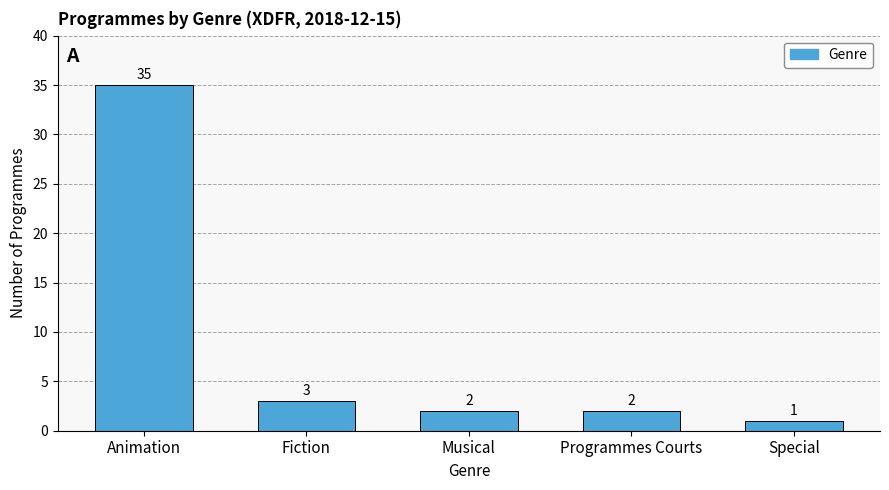

At which category does the chart reach its peak across all series?

Animation